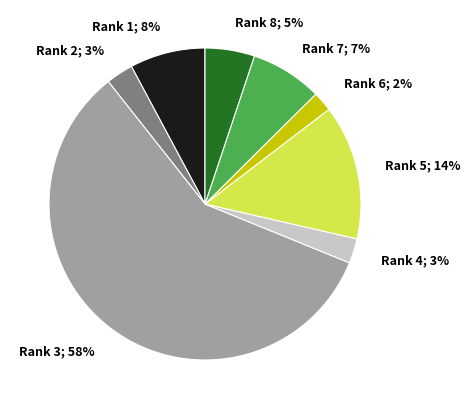

Is there a majority slice in this chart?

Yes